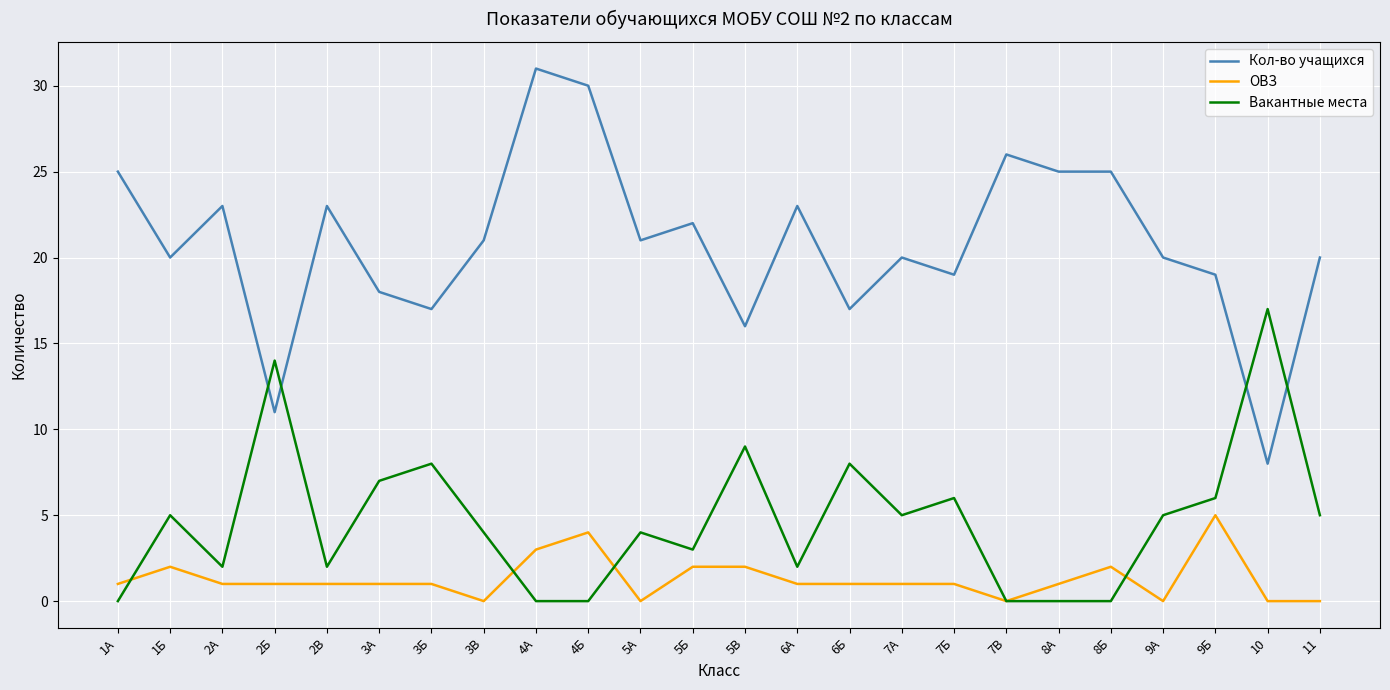

Reading left to right, extract all data points from this chart.

Кол-во учащихся: 25	20	23	11	23	18	17	21	31	30	21	22	16	23	17	20	19	26	25	25	20	19	8	20
ОВЗ: 1	2	1	1	1	1	1	0	3	4	0	2	2	1	1	1	1	0	1	2	0	5	0	0
Вакантные места: 0	5	2	14	2	7	8	4	0	0	4	3	9	2	8	5	6	0	0	0	5	6	17	5